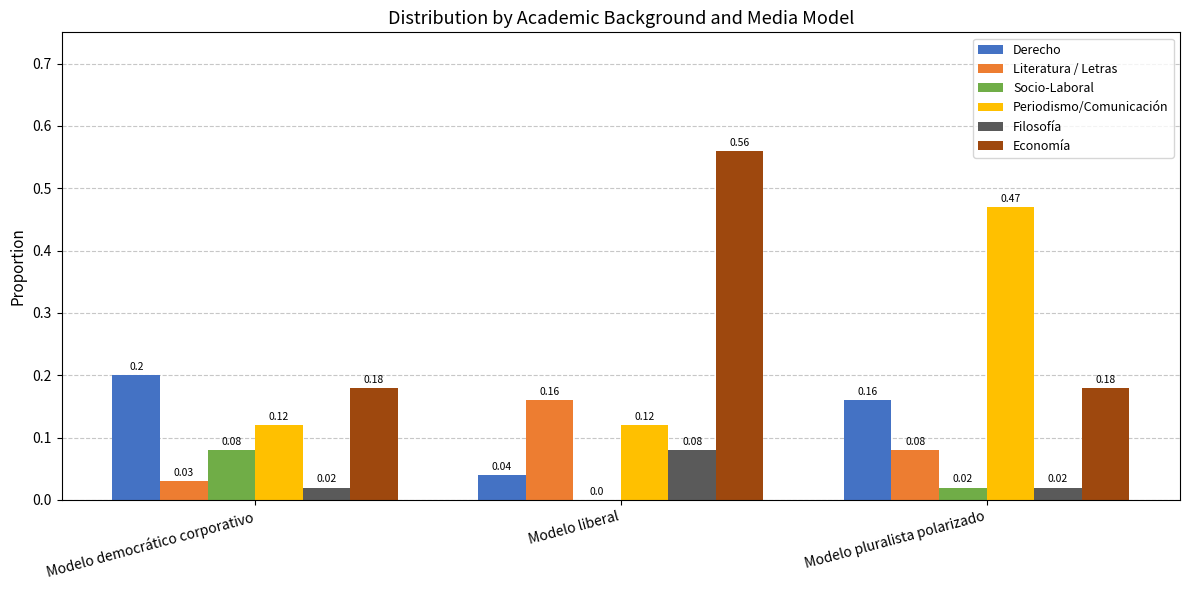

Are the bars horizontal?

No